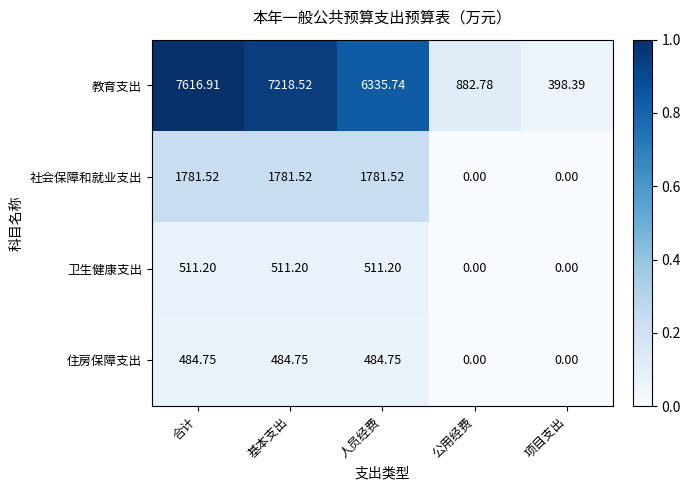

Between 基本支出 and 项目支出, which series saw the biggest shift?

教育支出